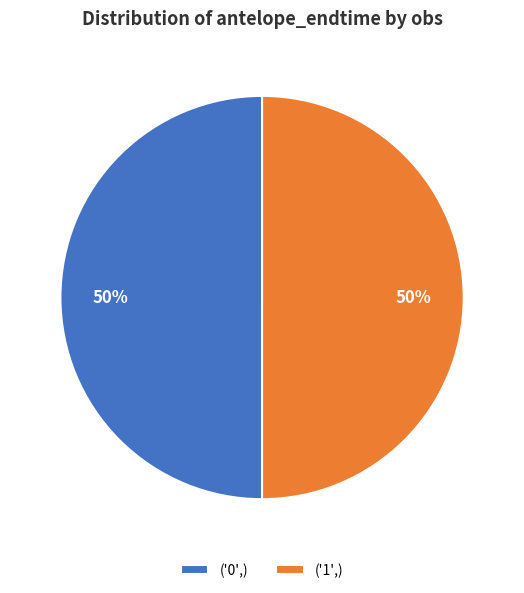

What is the ratio of the value at ('0',) to the value at ('1',)?

1.0